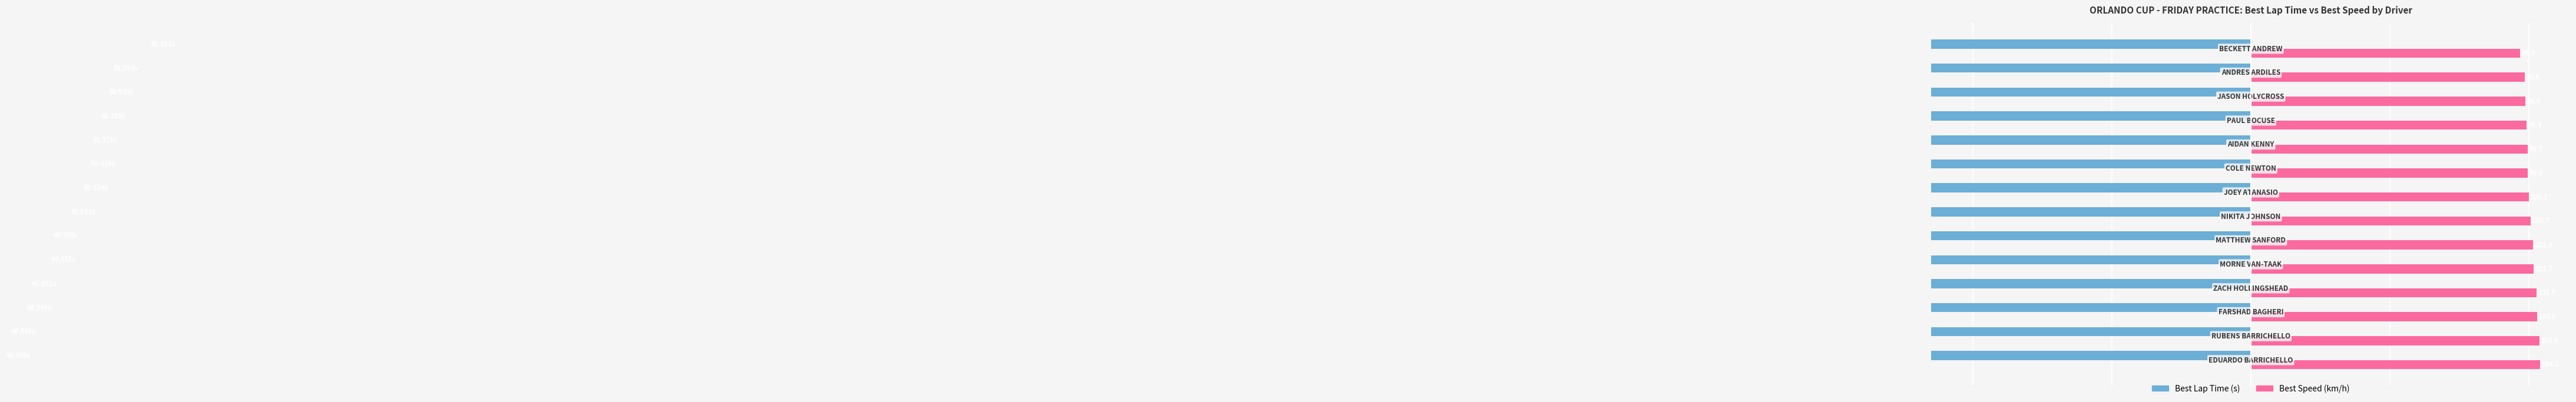

What is the sum of all Best Speed (km/h) values?

1411.0